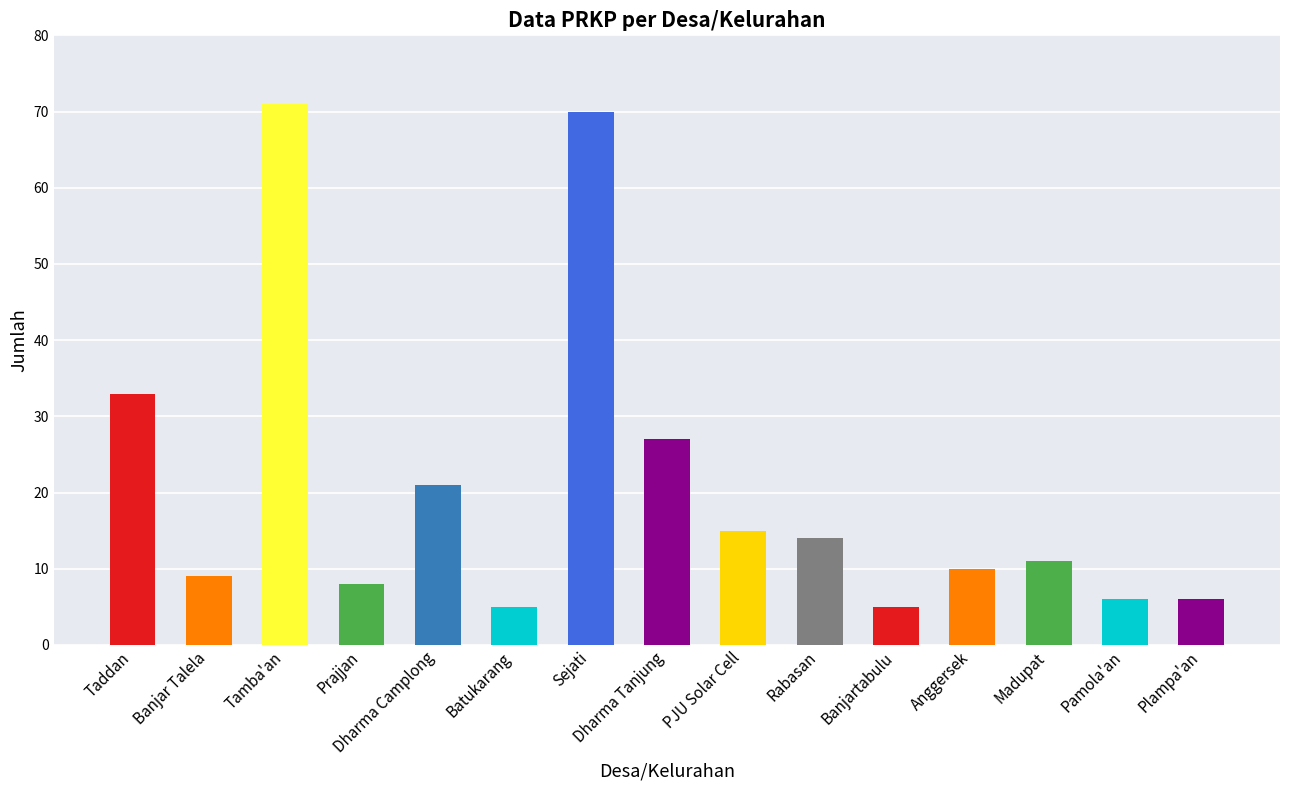

What is the change in value from Prajjan to Sejati?

+62